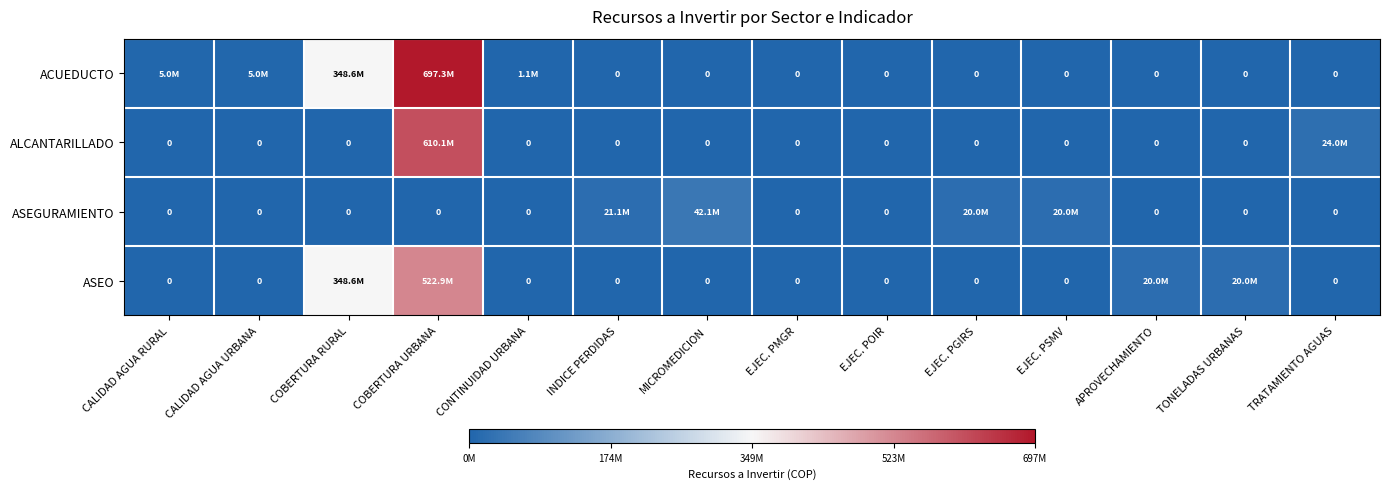

Which series has the largest total across all categories?

ACUEDUCTO